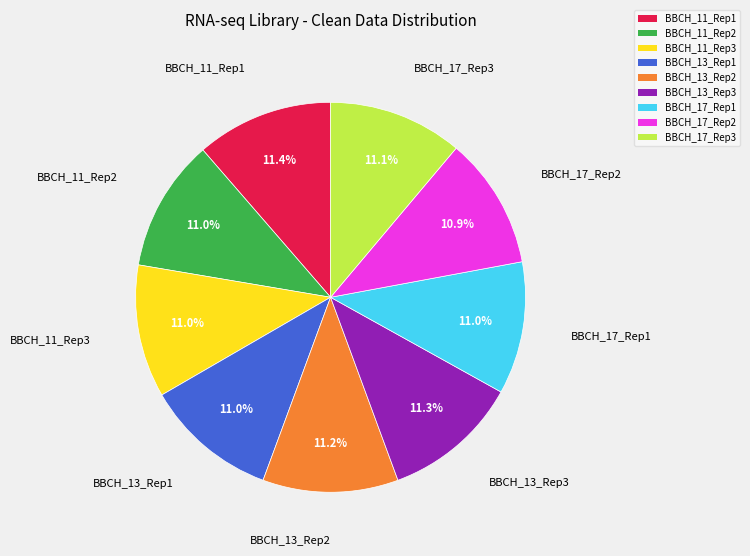

What is the ratio of the value at BBCH_11_Rep2 to the value at BBCH_17_Rep3?

1.0